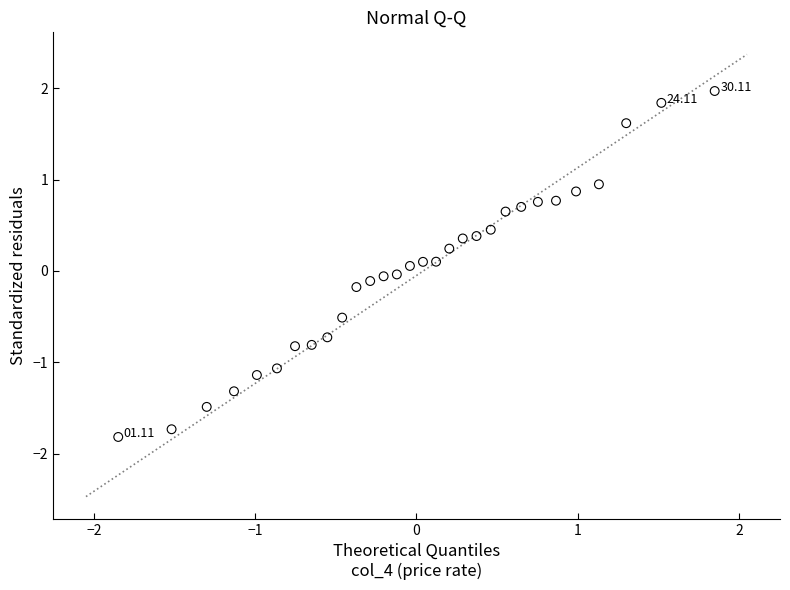

What is the range of Y values (max minus min)?

3.8